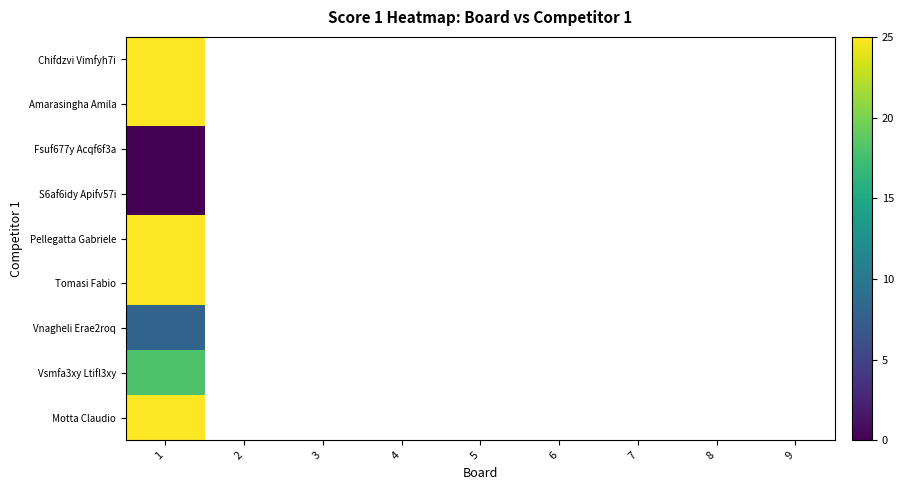

At which label does Vnagheli Erae2roq reach its peak?

1